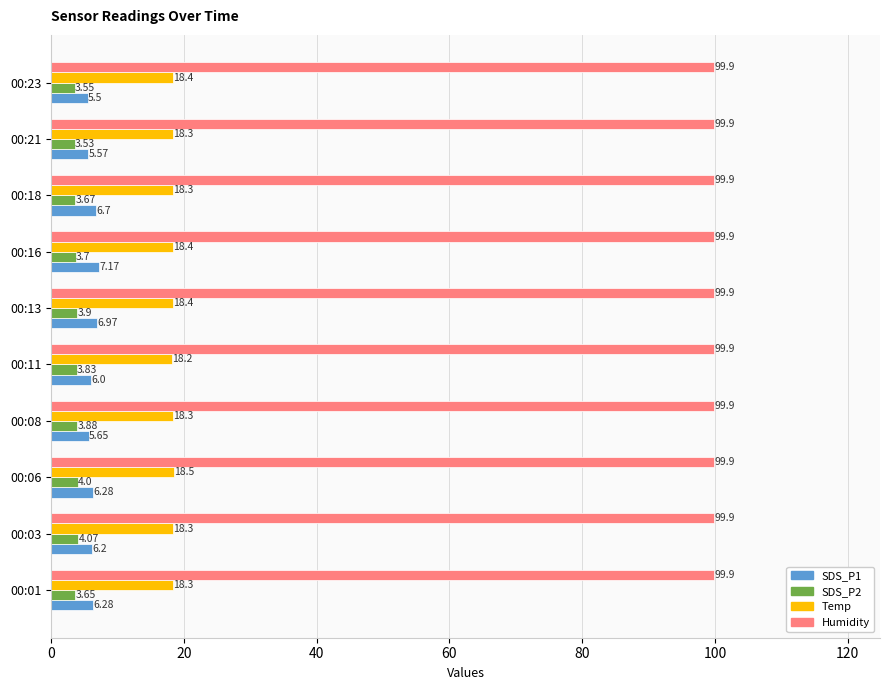

Between 00:03 and 00:21, which series saw the biggest shift?

SDS_P1